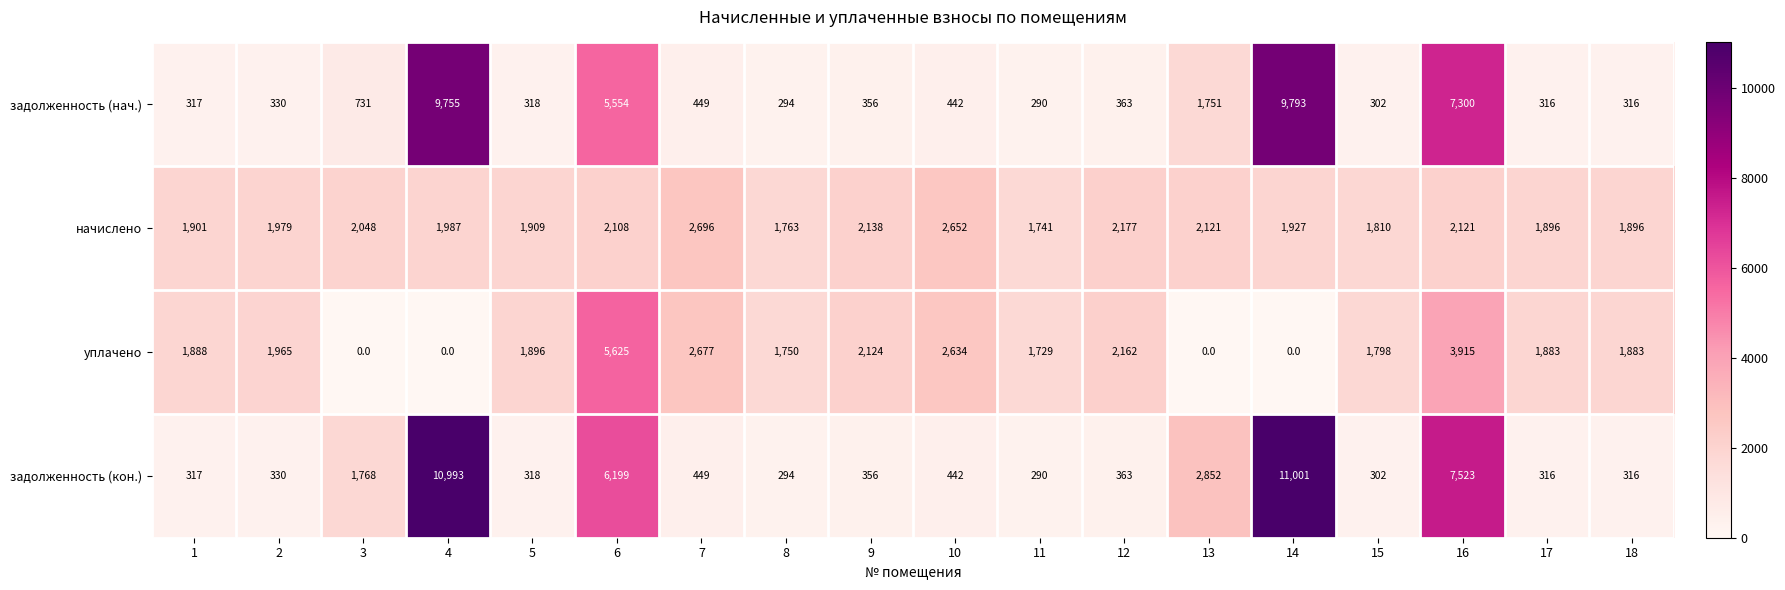

Count the number of categories in the chart.

18